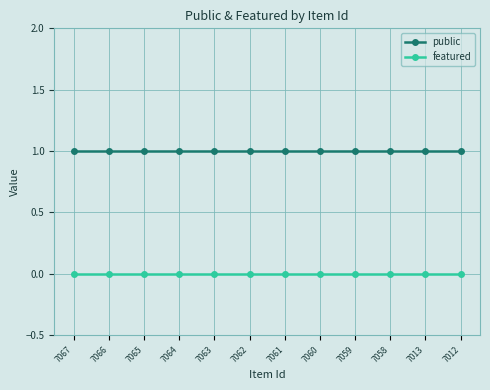

Reading right to left, extract all data points from this chart.

public: 1	1	1	1	1	1	1	1	1	1	1	1
featured: 0	0	0	0	0	0	0	0	0	0	0	0